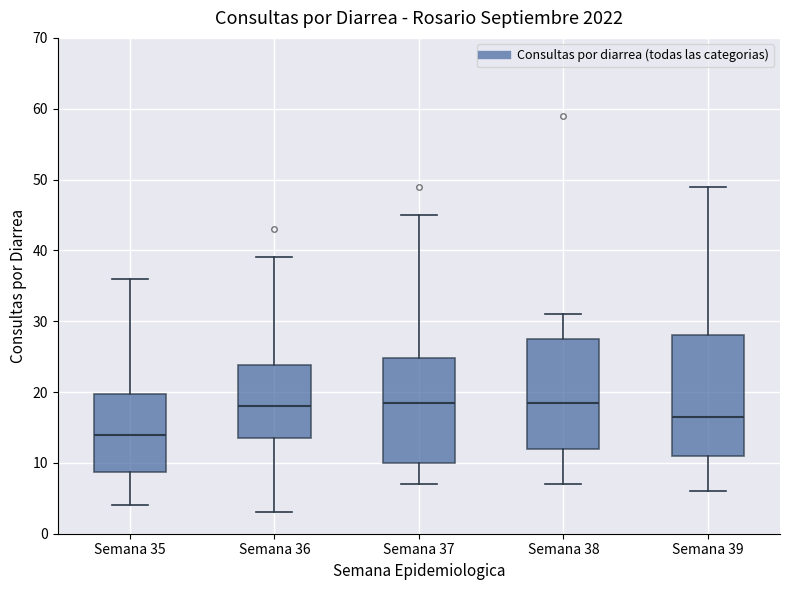

Where does the median line of the box for Semana 38 sit on the y-axis? The values are not printed on the chart, so give them approximately, as read against the axis.

19